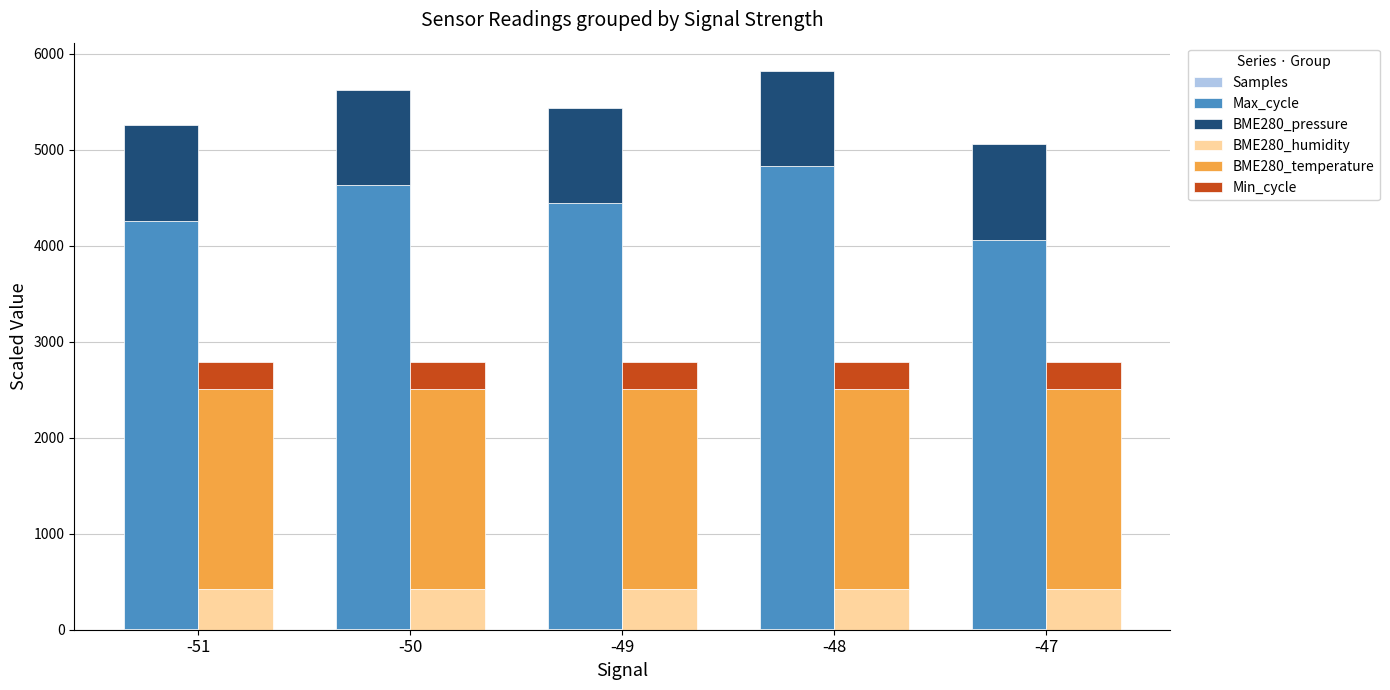

What is the sum of the BME280_temperature values at -50 and -47?

4168.0